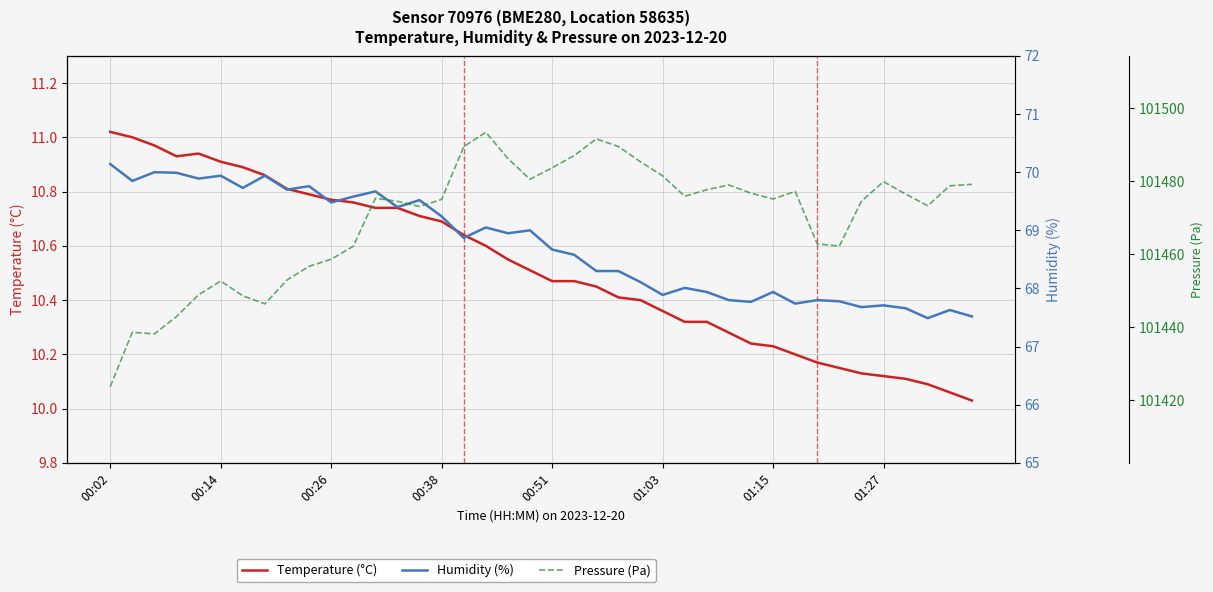

What position from the left is 16?

17